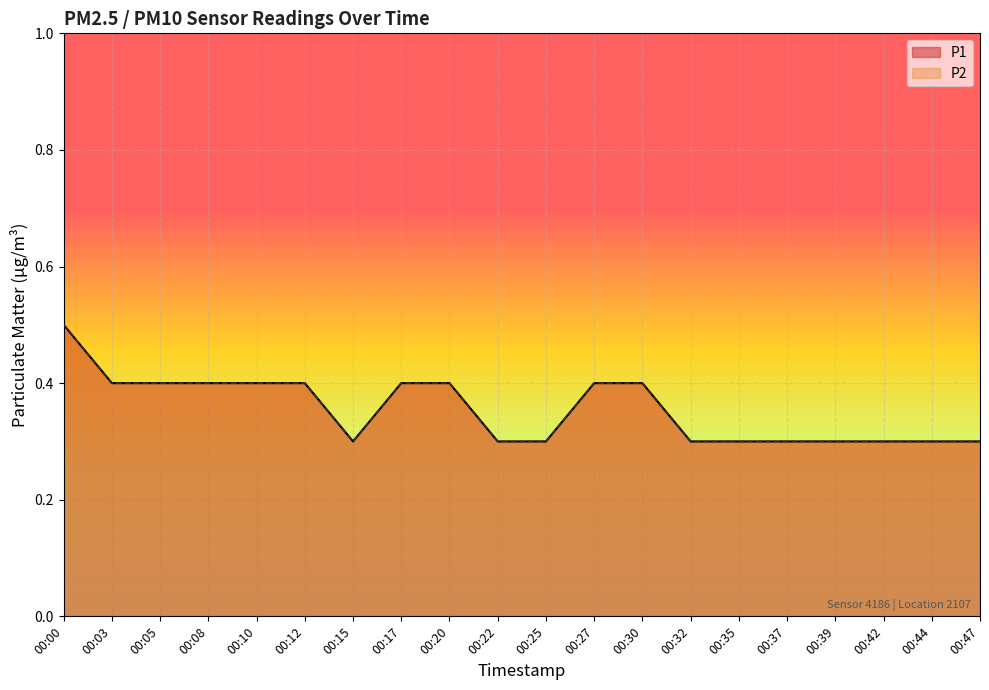

Which series has the widest spread of values?

P1